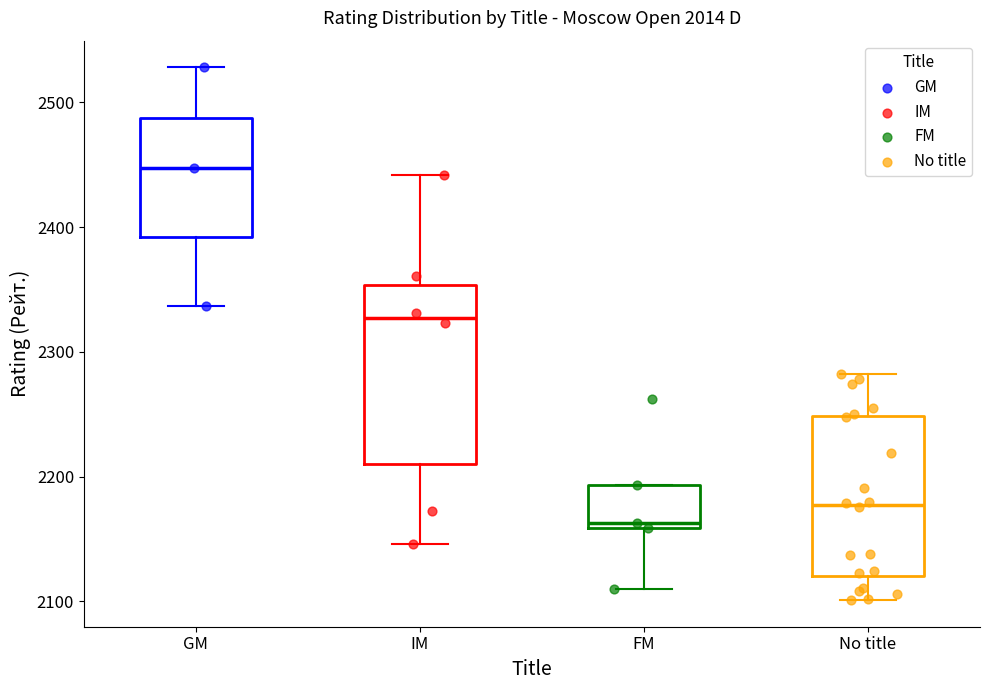

Where is the upper edge of the box for FM on the y-axis? The values are not printed on the chart, so give them approximately, as read against the axis.

2190